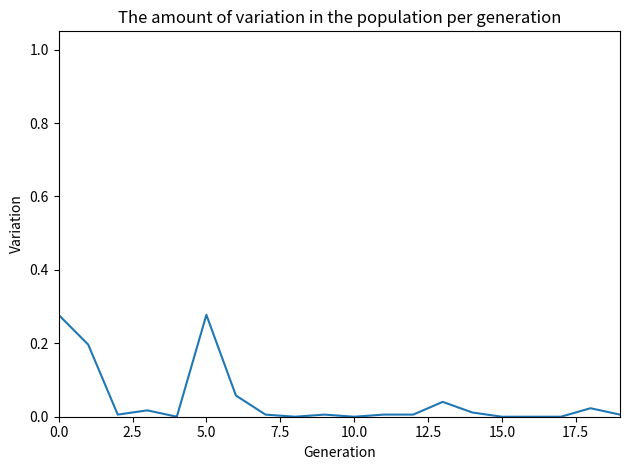

How many lines are shown in the chart?

1